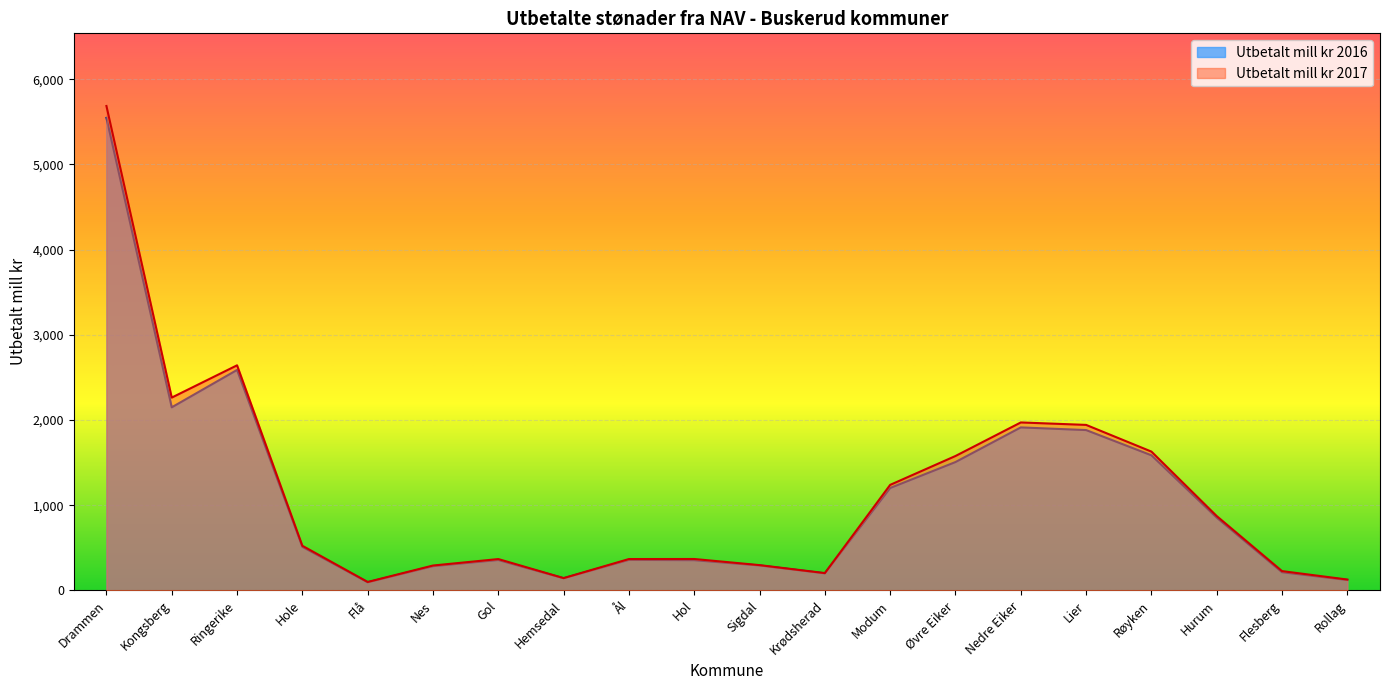

Where is the first local minimum for Utbetalt mill kr 2016?

Kongsberg